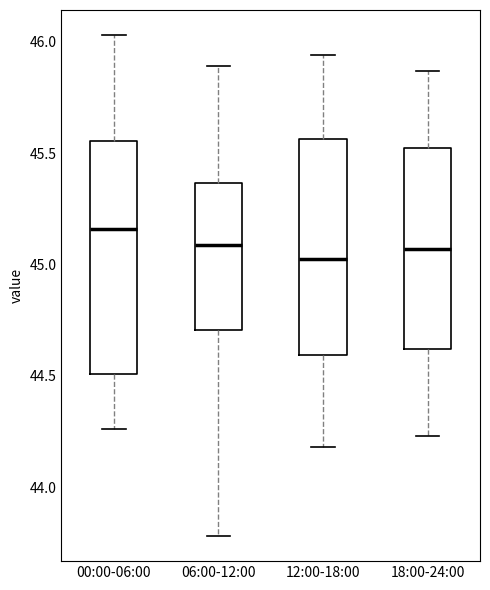

Which box's median line is the highest?

00:00-06:00